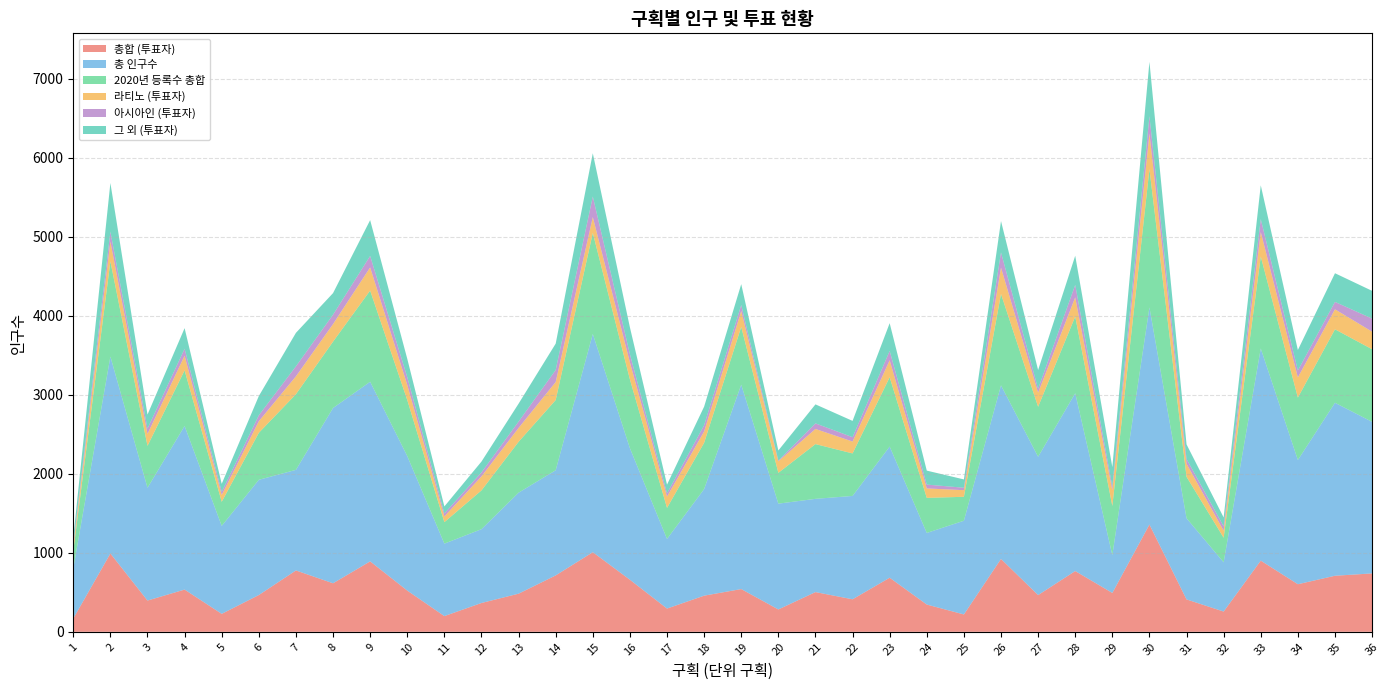

Reading right to left, list all the values displayed in this chart.

총합 (투표자): 739.1	709.5	602.2	900.8	256.5	410.0	1357.5	491.9	769.1	465.0	922.2	219.8	345.1	684.6	411.6	502.7	283.0	541.0	457.4	294.3	659.0	1007.7	713.8	482.7	364.8	198.9	521.8	891.6	614.2	776.6	465.4	227.4	534.6	395.8	991.2	168.3
총 인구수: 1918.0	2189.0	1572.0	2685.0	623.0	1027.0	2748.0	479.0	2250.0	1750.0	2197.0	1186.0	906.0	1660.0	1308.0	1180.0	1339.0	2587.0	1349.0	881.0	1665.0	2762.0	1331.0	1278.0	934.0	917.0	1702.0	2273.0	2218.0	1273.0	1458.0	1113.0	2070.0	1427.0	2492.0	633.0
2020년 등록수 총합: 919.0	930.0	790.0	1164.0	311.3	525.0	1750.3	621.6	970.7	633.0	1157.0	303.0	444.0	877.0	538.0	693.0	390.0	731.0	586.0	393.0	870.0	1279.0	888.7	644.0	490.9	272.0	710.0	1154.0	840.0	957.5	595.0	305.0	704.0	530.7	1205.6	221.7
라티노 (투표자): 222.6	253.0	255.8	309.3	88.8	165.0	450.8	198.5	242.7	179.0	332.3	83.8	119.5	215.2	150.3	191.5	146.0	201.2	143.8	142.7	216.6	200.3	227.7	175.5	177.3	71.9	191.4	292.8	222.2	226.2	146.5	86.7	185.8	150.6	250.4	58.5
아시아인 (투표자): 165.1	93.8	87.8	164.1	55.0	60.0	218.0	46.3	157.9	48.0	193.1	30.9	48.7	117.5	55.1	70.7	9.0	75.3	78.5	40.8	103.0	260.0	152.6	80.4	50.6	38.5	98.1	145.5	119.0	126.8	75.4	39.1	88.2	68.1	124.8	27.8
그 외 (투표자): 351.4	362.7	258.7	427.4	112.7	185.0	688.6	247.1	368.5	238.0	396.7	105.1	176.9	351.9	206.2	240.5	128.0	264.5	235.1	110.8	339.5	547.3	333.6	226.7	137.0	88.4	232.2	453.3	273.0	423.6	243.6	101.6	260.6	177.1	616.0	82.0